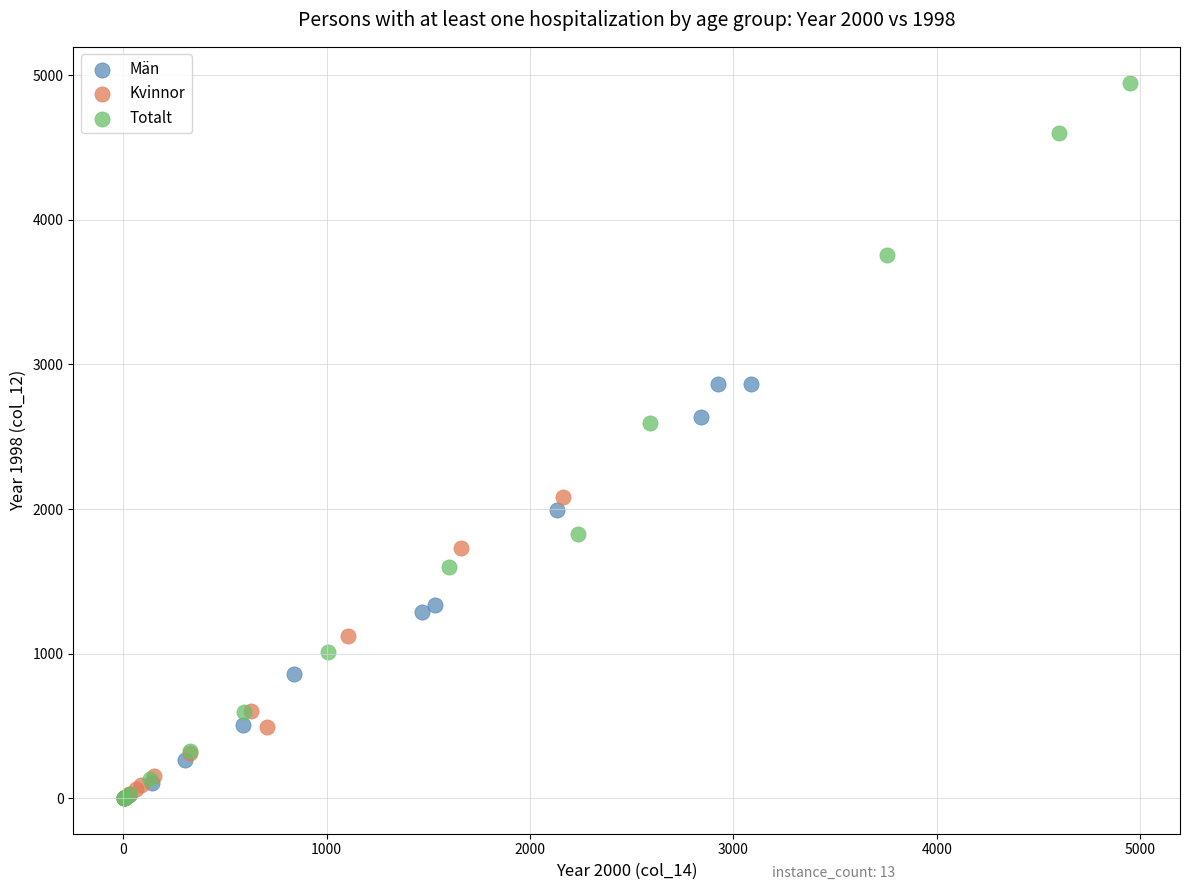

Which series contains the highest Y value?

Totalt